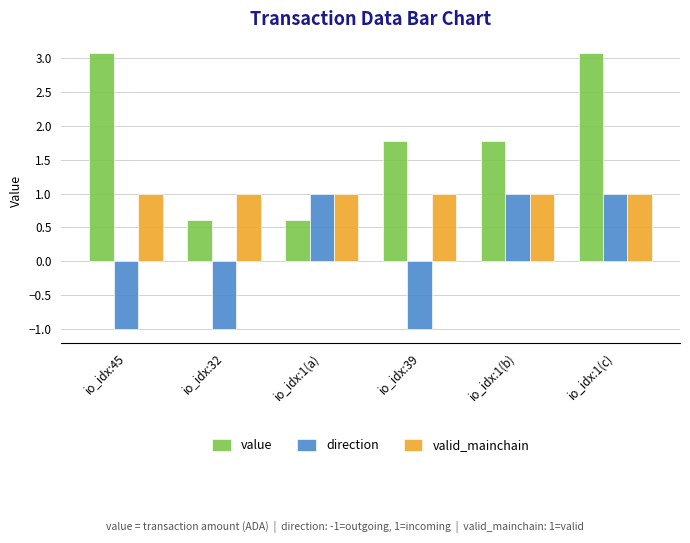

At which category is the sum across all series the highest?

io_idx:1(c)